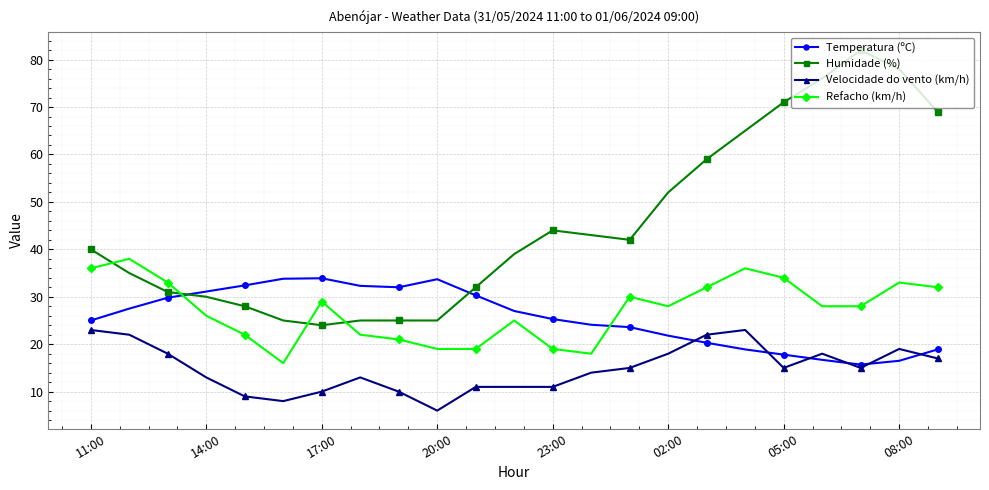

Which series has the largest total across all categories?

Humidade (%)